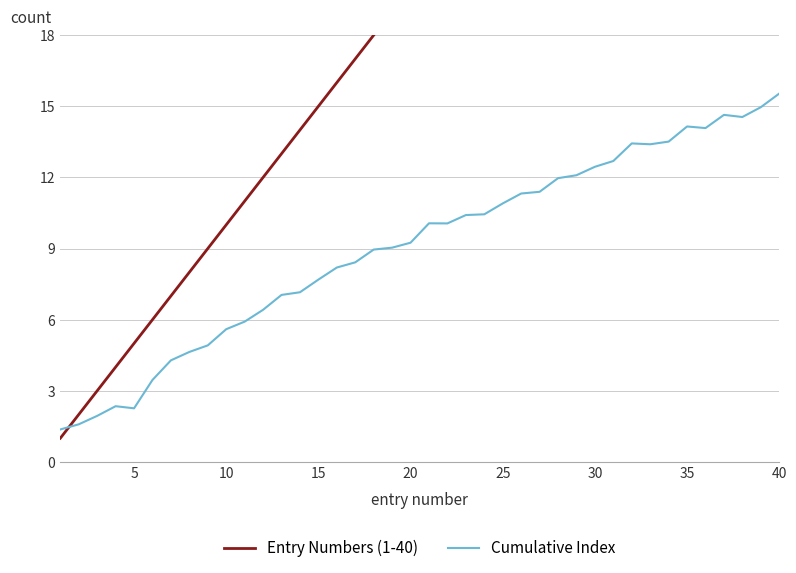

Which category has the highest value in the Cumulative Index series?

40